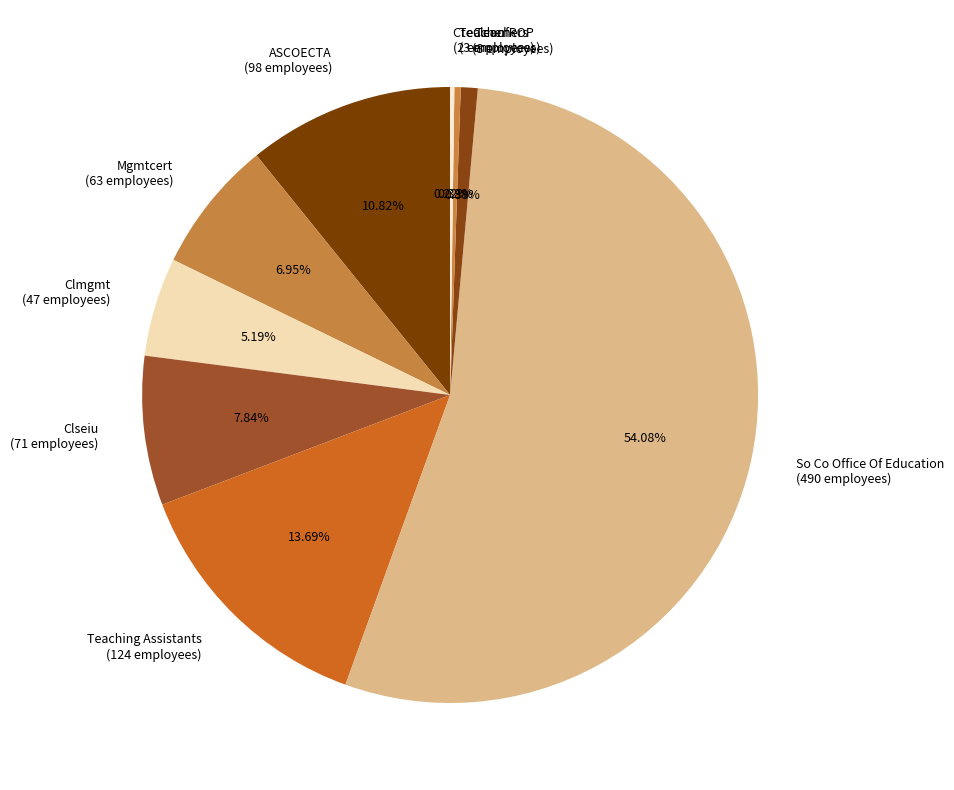

Which slice is the largest?

So Co Office Of Education